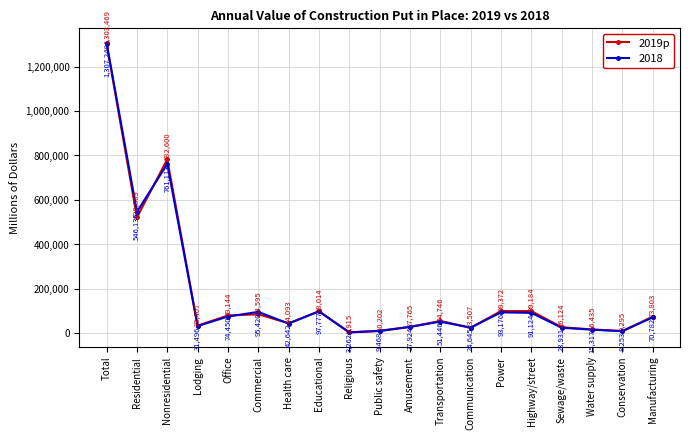

What is the minimum value shown in the chart?

2915